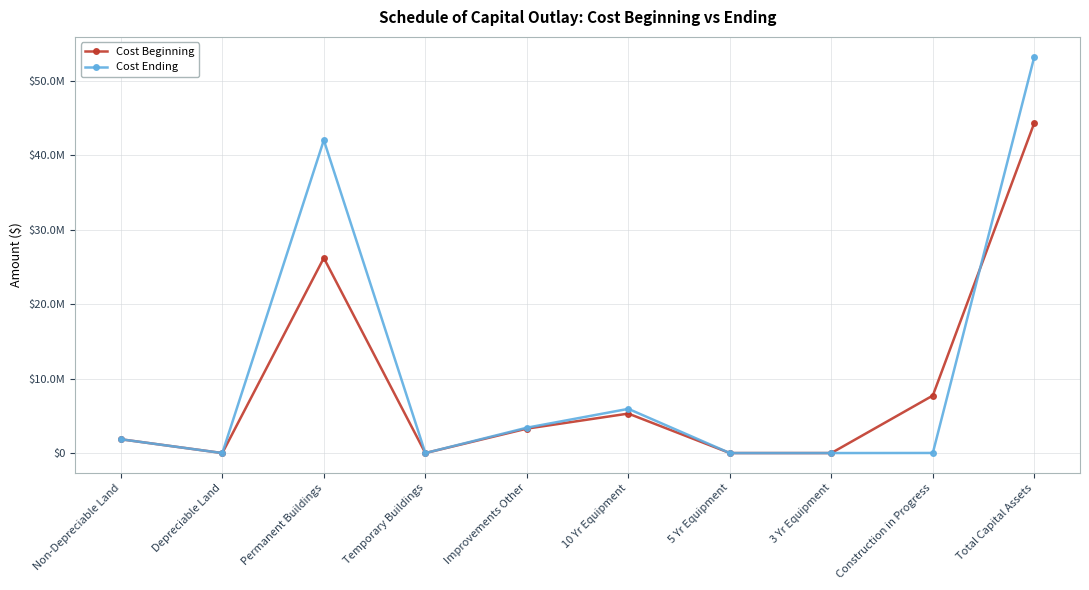

What are all the series names shown in the legend?

Cost Beginning, Cost Ending